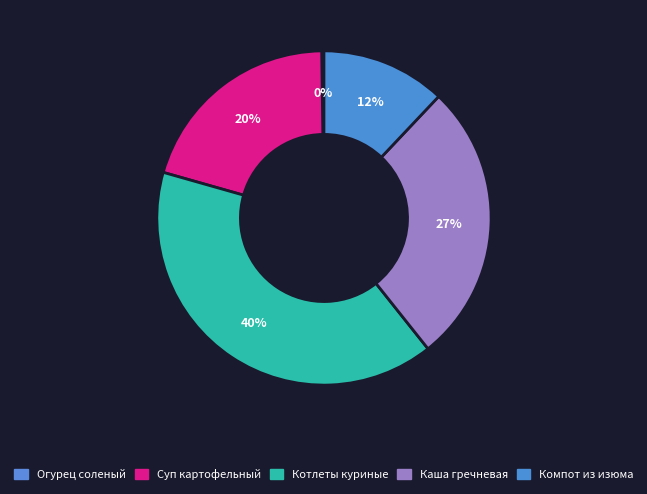

Is there a majority slice in this chart?

No